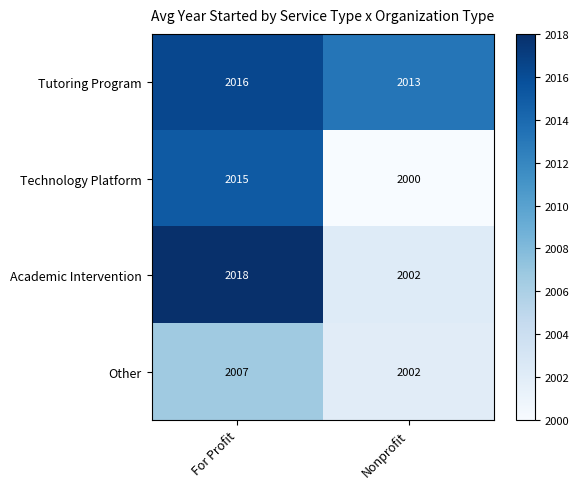

What is the sum of all Tutoring Program values?

4029